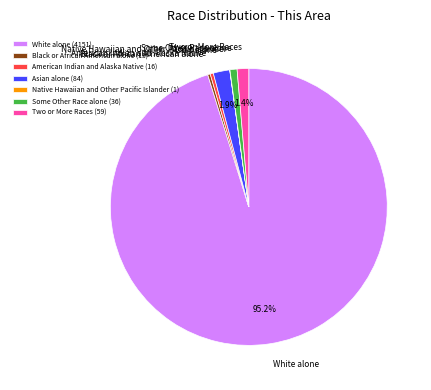

To the nearest percent, what percentage of the pie is White alone?

95%